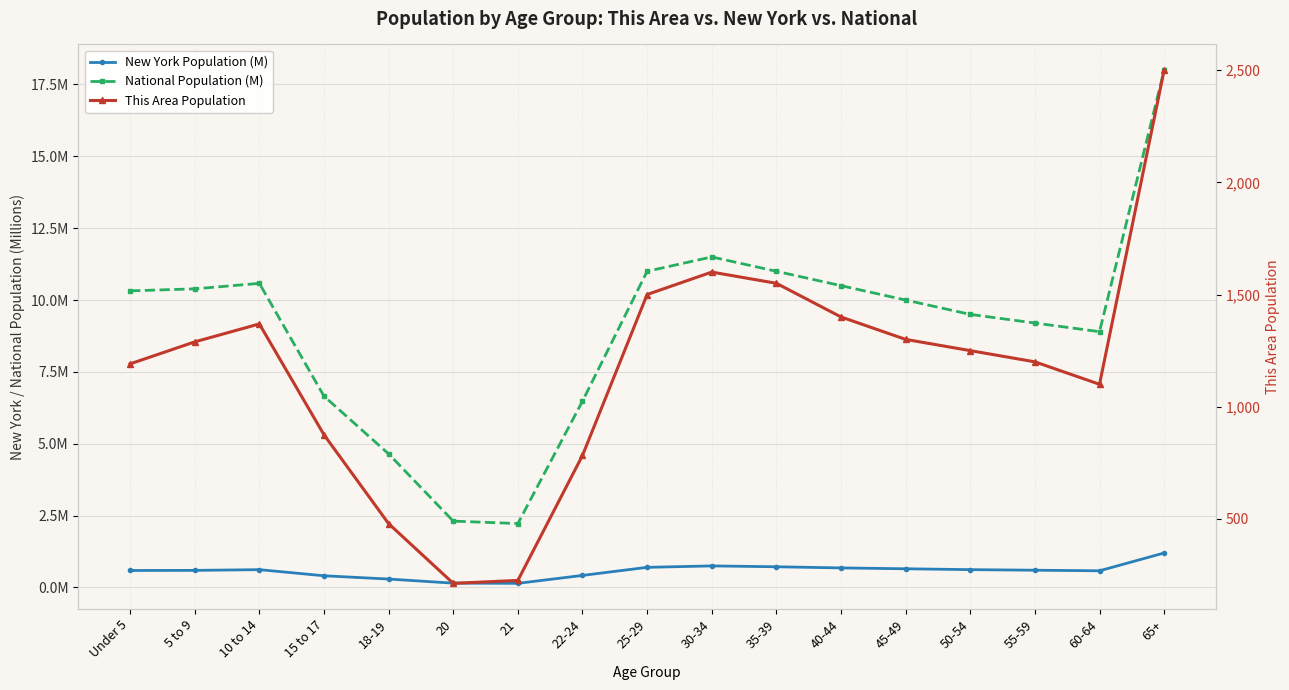

What is the difference between the second highest and second lowest values in the This Area Population series?

1374.0